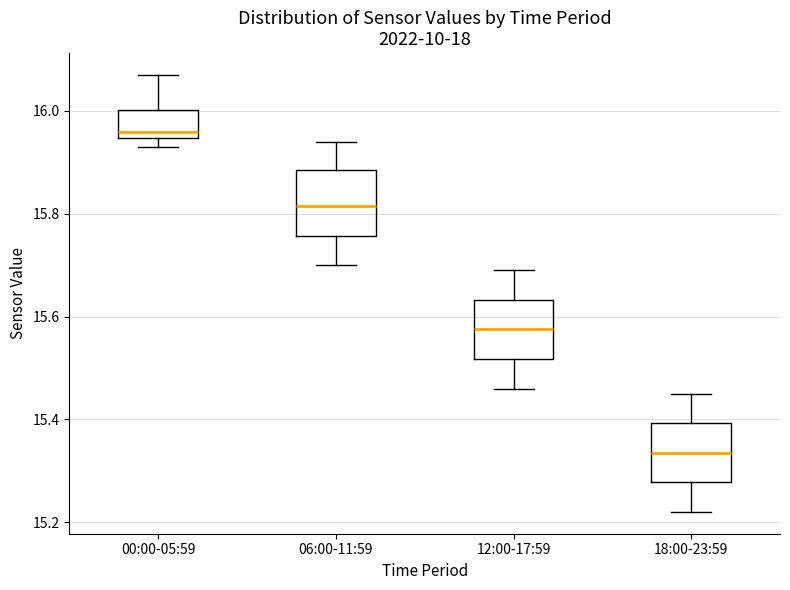

Reading left to right, read every box against the y-axis: the position of its median line, the range the box covers, and the ends of its whiskers. The values are not printed on the chart, so give them approximately, as read against the axis.

00:00-05:59: median 15.96, box 15.94 to 16.00, whiskers 15.94 (just below the box's lower edge) to 16.08
06:00-11:59: median 15.82, box 15.76 to 15.88, whiskers 15.70 to 15.94
12:00-17:59: median 15.58, box 15.52 to 15.64, whiskers 15.46 to 15.70
18:00-23:59: median 15.34, box 15.28 to 15.40, whiskers 15.22 to 15.46